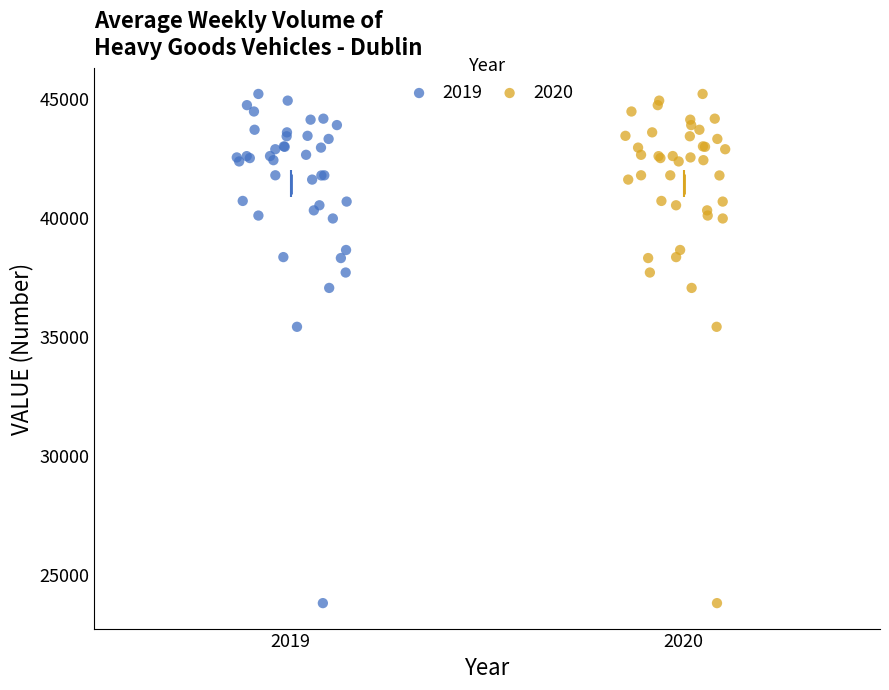

What are all the series names shown in the legend?

2019, 2020